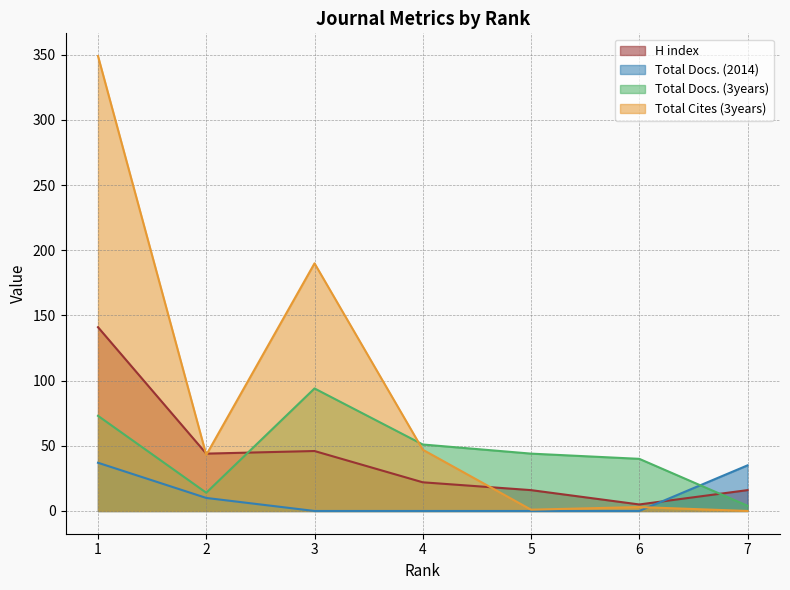

True or false: Total Docs. (2014) has more than 1 points higher than both neighbors.

False